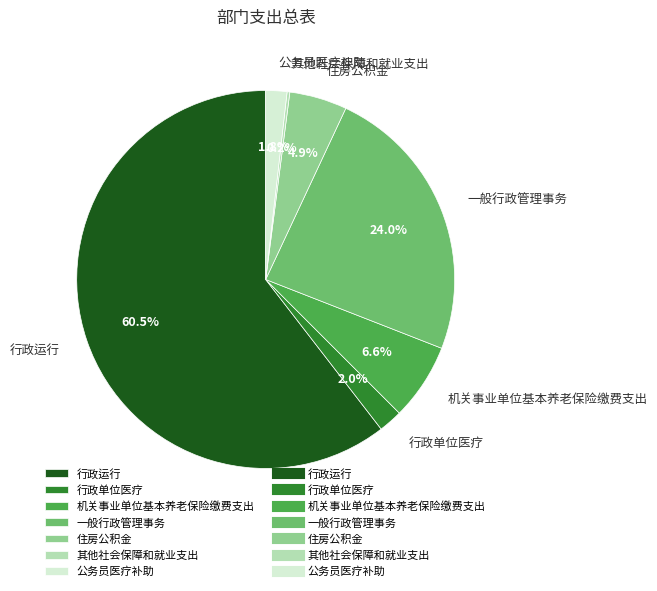

What is the majority slice?

行政运行